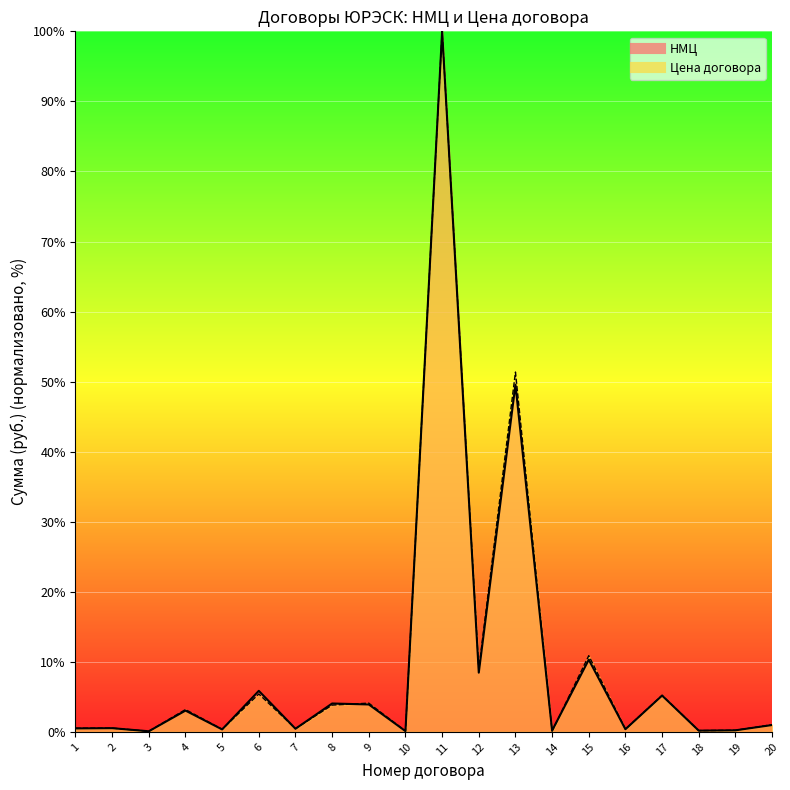

Is the value of НМЦ at 17 greater than the value of Цена договора at 9?

Yes